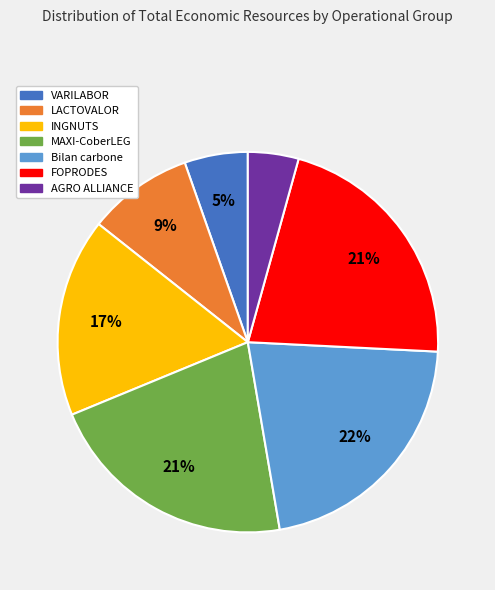

Which category has the smallest portion of the pie?

AGRO ALLIANCE